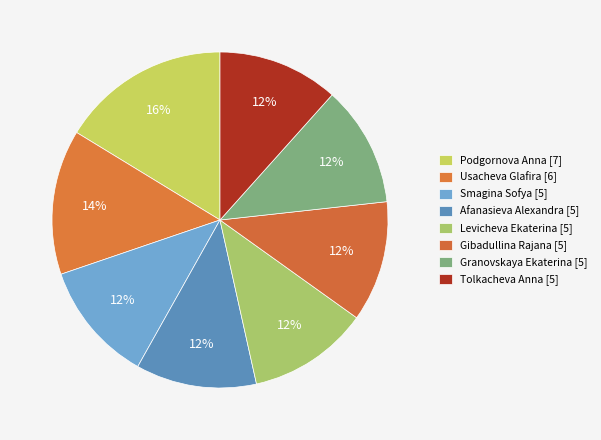

Which slice is the largest?

Podgornova Anna [7]